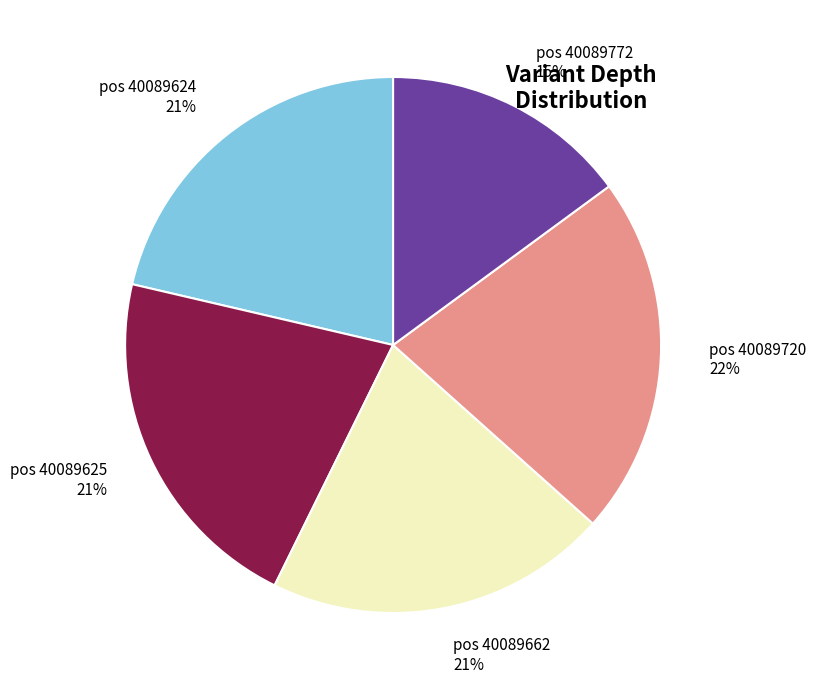

How many segments does this pie chart have?

5